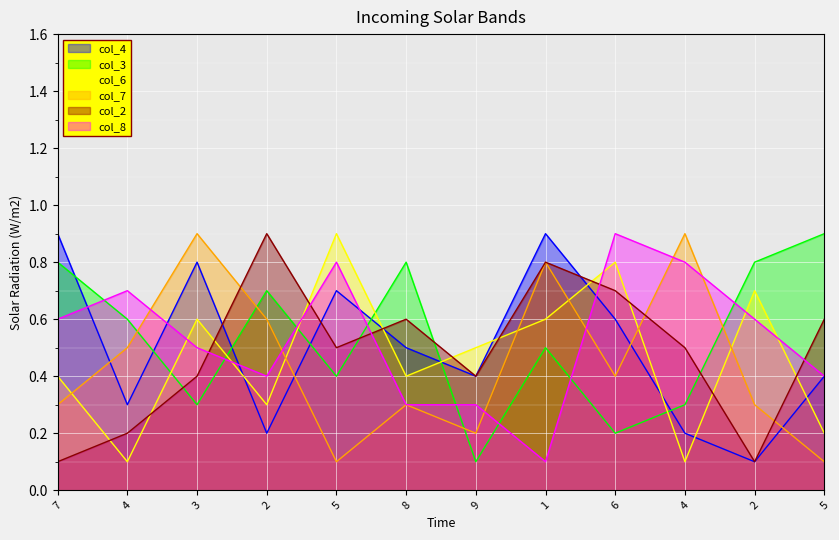

The value of col_3 at 6 is 0.2. True or false?

True